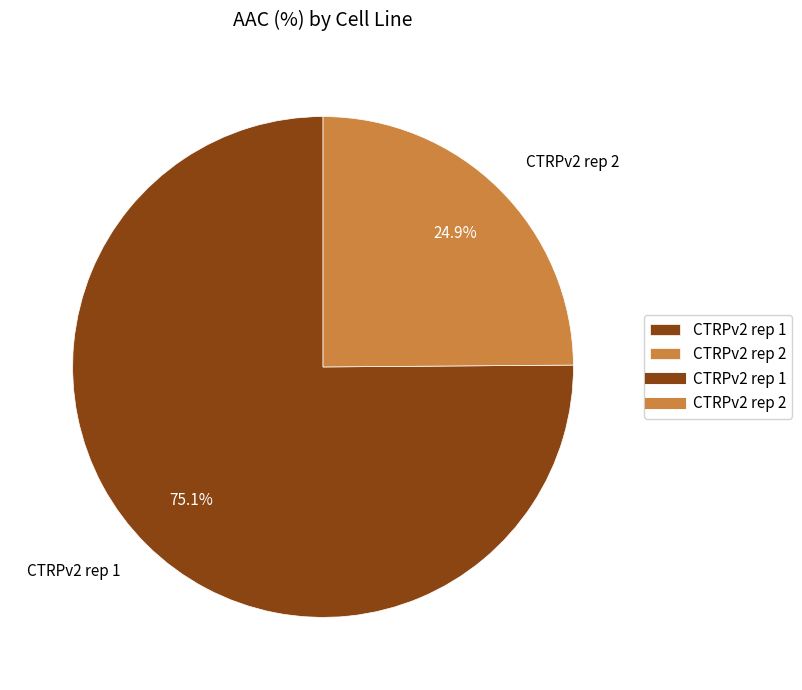

How many slices are in this pie chart?

2